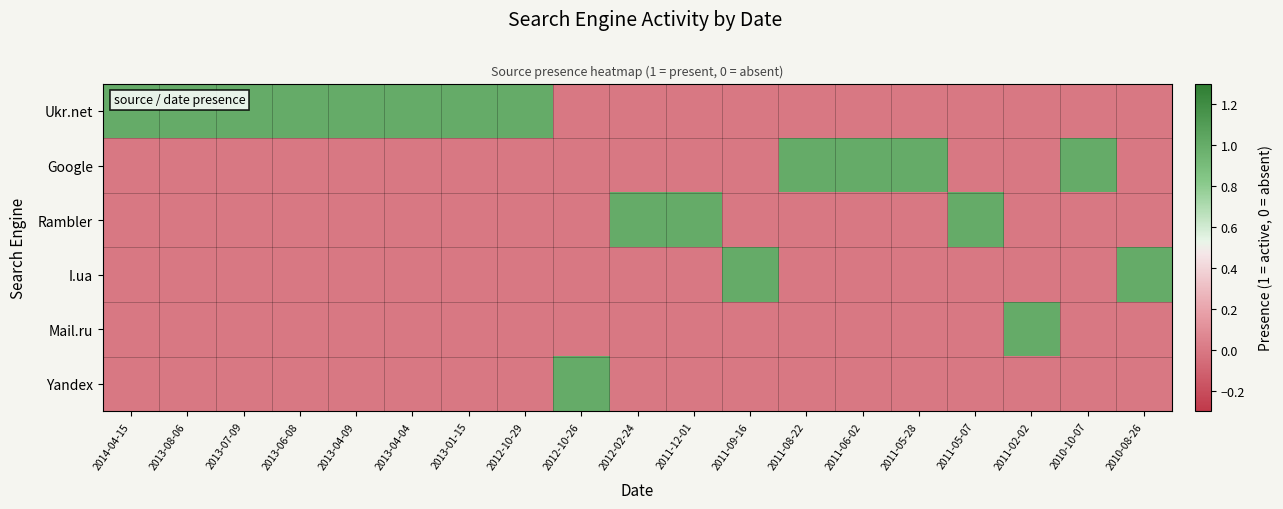

Reading left to right, list all the values displayed in this chart.

Ukr.net: 2014-04-15=1	2013-08-06=1	2013-07-09=1	2013-06-08=1	2013-04-09=1	2013-04-04=1	2013-01-15=1	2012-10-29=1	2012-10-26=0	2012-02-24=0	2011-12-01=0	2011-09-16=0	2011-08-22=0	2011-06-02=0	2011-05-28=0	2011-05-07=0	2011-02-02=0	2010-10-07=0	2010-08-26=0
Google: 2014-04-15=0	2013-08-06=0	2013-07-09=0	2013-06-08=0	2013-04-09=0	2013-04-04=0	2013-01-15=0	2012-10-29=0	2012-10-26=0	2012-02-24=0	2011-12-01=0	2011-09-16=0	2011-08-22=1	2011-06-02=1	2011-05-28=1	2011-05-07=0	2011-02-02=0	2010-10-07=1	2010-08-26=0
Rambler: 2014-04-15=0	2013-08-06=0	2013-07-09=0	2013-06-08=0	2013-04-09=0	2013-04-04=0	2013-01-15=0	2012-10-29=0	2012-10-26=0	2012-02-24=1	2011-12-01=1	2011-09-16=0	2011-08-22=0	2011-06-02=0	2011-05-28=0	2011-05-07=1	2011-02-02=0	2010-10-07=0	2010-08-26=0
I.ua: 2014-04-15=0	2013-08-06=0	2013-07-09=0	2013-06-08=0	2013-04-09=0	2013-04-04=0	2013-01-15=0	2012-10-29=0	2012-10-26=0	2012-02-24=0	2011-12-01=0	2011-09-16=1	2011-08-22=0	2011-06-02=0	2011-05-28=0	2011-05-07=0	2011-02-02=0	2010-10-07=0	2010-08-26=1
Mail.ru: 2014-04-15=0	2013-08-06=0	2013-07-09=0	2013-06-08=0	2013-04-09=0	2013-04-04=0	2013-01-15=0	2012-10-29=0	2012-10-26=0	2012-02-24=0	2011-12-01=0	2011-09-16=0	2011-08-22=0	2011-06-02=0	2011-05-28=0	2011-05-07=0	2011-02-02=1	2010-10-07=0	2010-08-26=0
Yandex: 2014-04-15=0	2013-08-06=0	2013-07-09=0	2013-06-08=0	2013-04-09=0	2013-04-04=0	2013-01-15=0	2012-10-29=0	2012-10-26=1	2012-02-24=0	2011-12-01=0	2011-09-16=0	2011-08-22=0	2011-06-02=0	2011-05-28=0	2011-05-07=0	2011-02-02=0	2010-10-07=0	2010-08-26=0